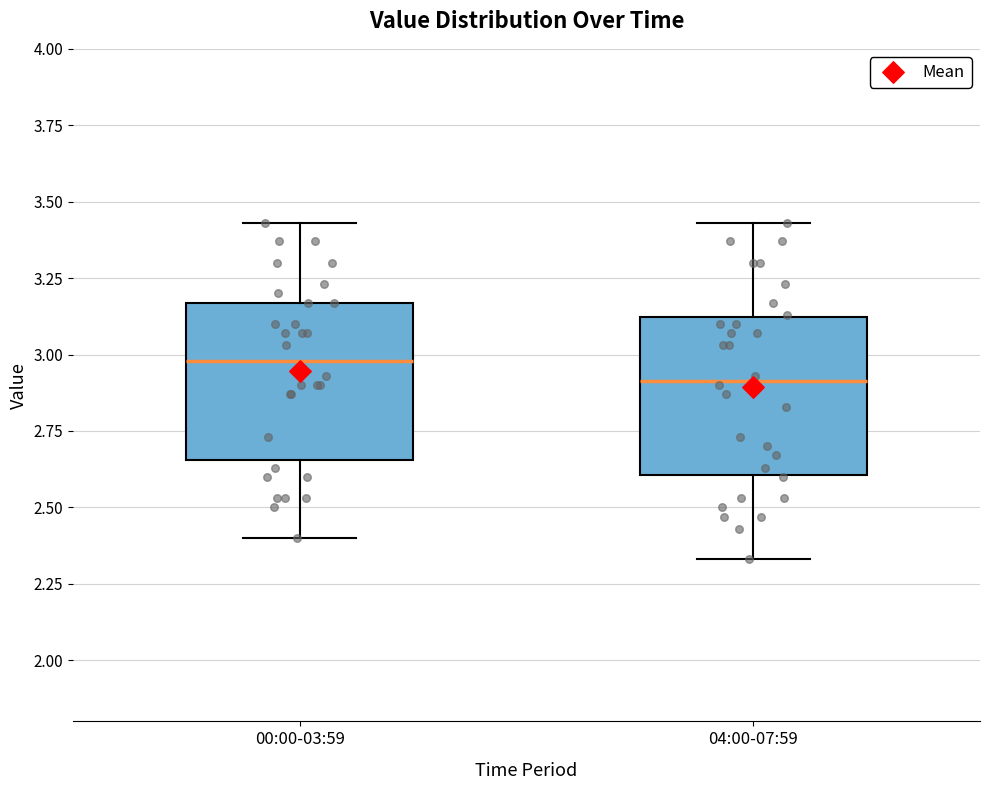

Where is the upper edge of the box for 00:00-03:59 on the y-axis? The values are not printed on the chart, so give them approximately, as read against the axis.

3.15